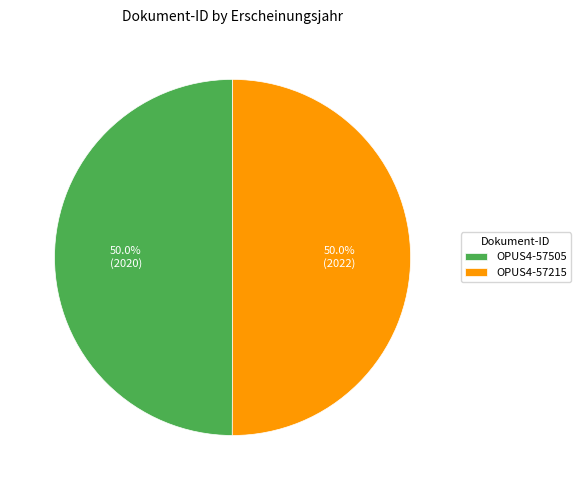

What is the ratio of the value at OPUS4-57505 to the value at OPUS4-57215?

1.0